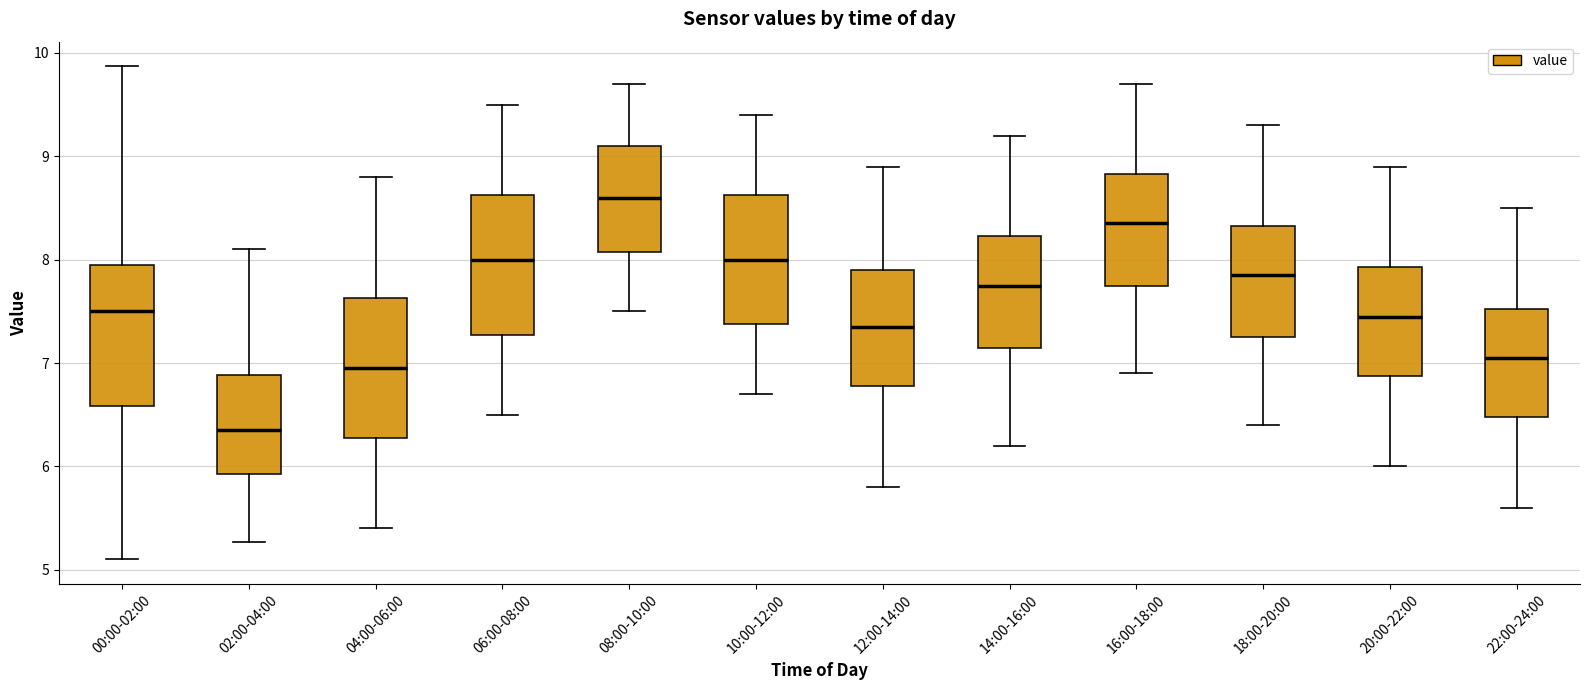

Reading left to right, read every box against the y-axis: the position of its median line, the range the box covers, and the ends of its whiskers. The values are not printed on the chart, so give them approximately, as read against the axis.

00:00-02:00: median 7.5, box 6.6 to 7.9, whiskers 5.1 to 9.9
02:00-04:00: median 6.4, box 5.9 to 6.9, whiskers 5.3 to 8.1
04:00-06:00: median 7.0, box 6.3 to 7.6, whiskers 5.4 to 8.8
06:00-08:00: median 8.0, box 7.3 to 8.6, whiskers 6.5 to 9.5
08:00-10:00: median 8.6, box 8.1 to 9.1, whiskers 7.5 to 9.7
10:00-12:00: median 8.0, box 7.4 to 8.6, whiskers 6.7 to 9.4
12:00-14:00: median 7.4, box 6.8 to 7.9, whiskers 5.8 to 8.9
14:00-16:00: median 7.8, box 7.2 to 8.2, whiskers 6.2 to 9.2
16:00-18:00: median 8.4, box 7.8 to 8.8, whiskers 6.9 to 9.7
18:00-20:00: median 7.9, box 7.3 to 8.3, whiskers 6.4 to 9.3
20:00-22:00: median 7.5, box 6.9 to 7.9, whiskers 6.0 to 8.9
22:00-24:00: median 7.1, box 6.5 to 7.5, whiskers 5.6 to 8.5